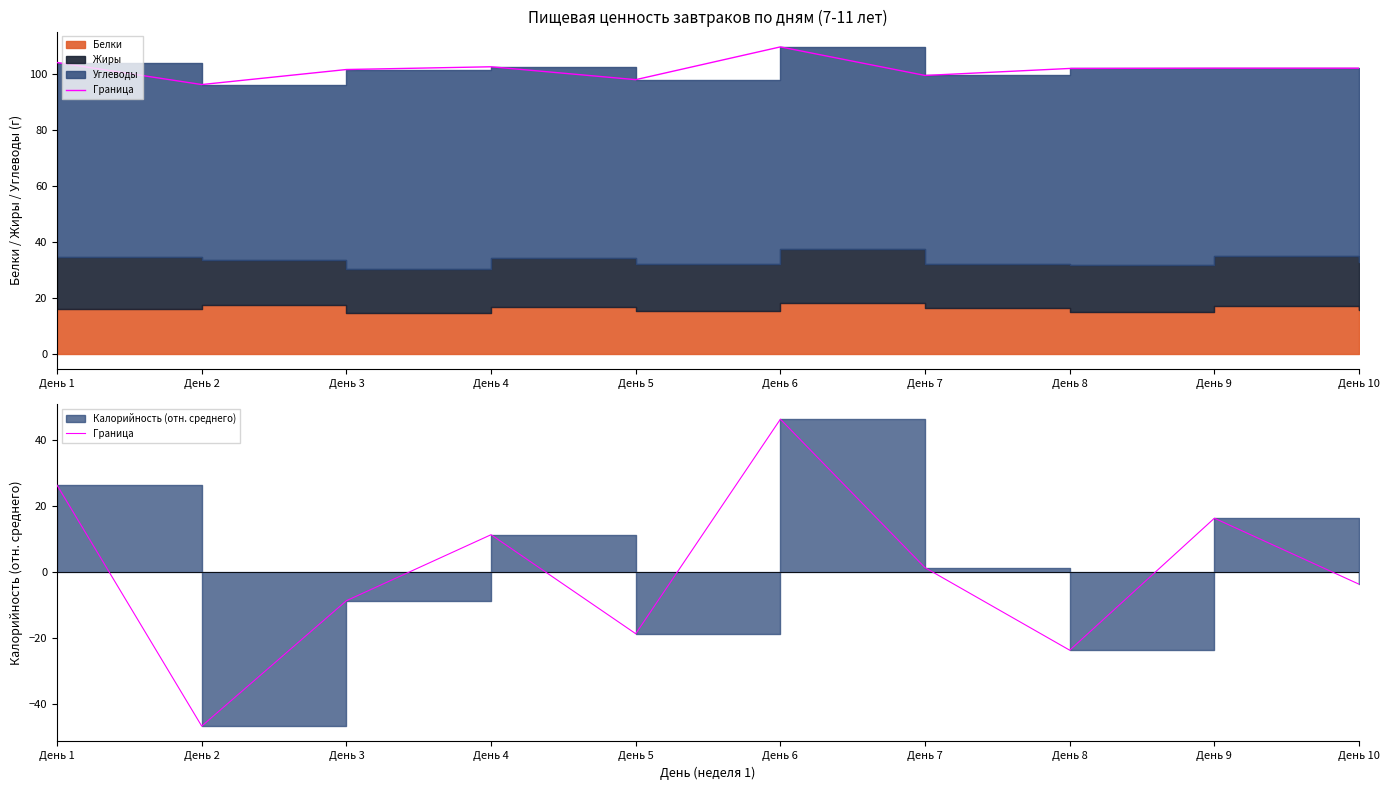

Reading right to left, what are all the values shown in this chart?

День 10=-3.7	День 9=16.3	День 8=-23.7	День 7=1.3	День 6=46.3	День 5=-18.7	День 4=11.3	День 3=-8.7	День 2=-46.7	День 1=26.3